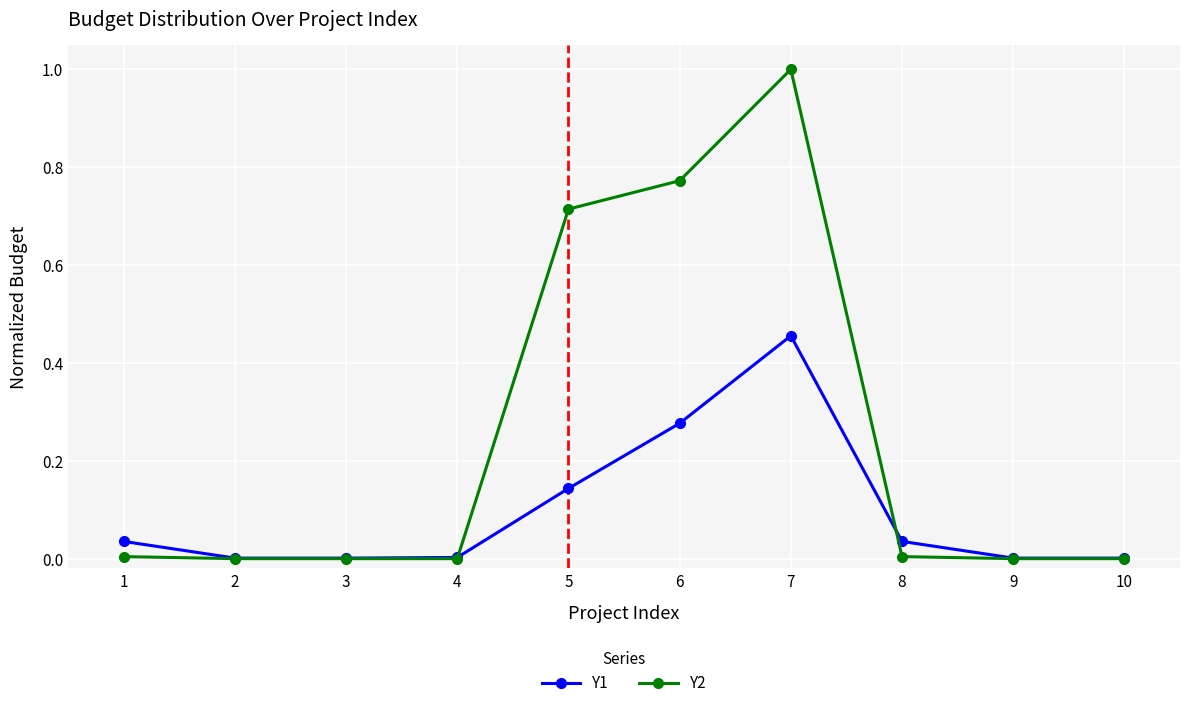

True or false: Y1 and Y2 intersect in this chart.

True